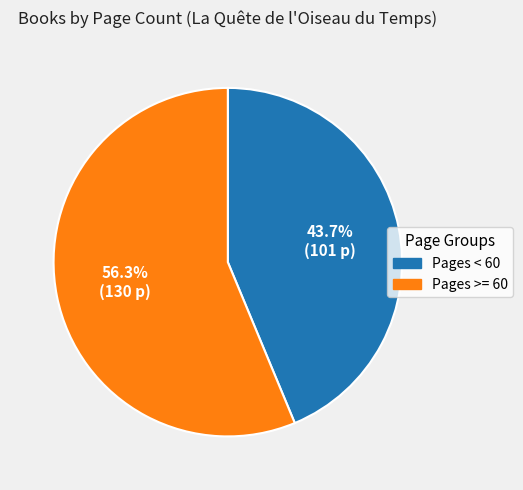

What is the total percentage of Pages < 60 and Pages >= 60?

100.0%